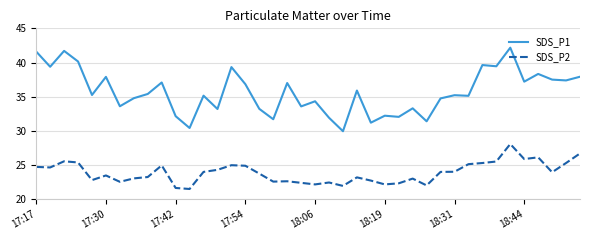

True or false: SDS_P1 and SDS_P2 cross at least once.

False